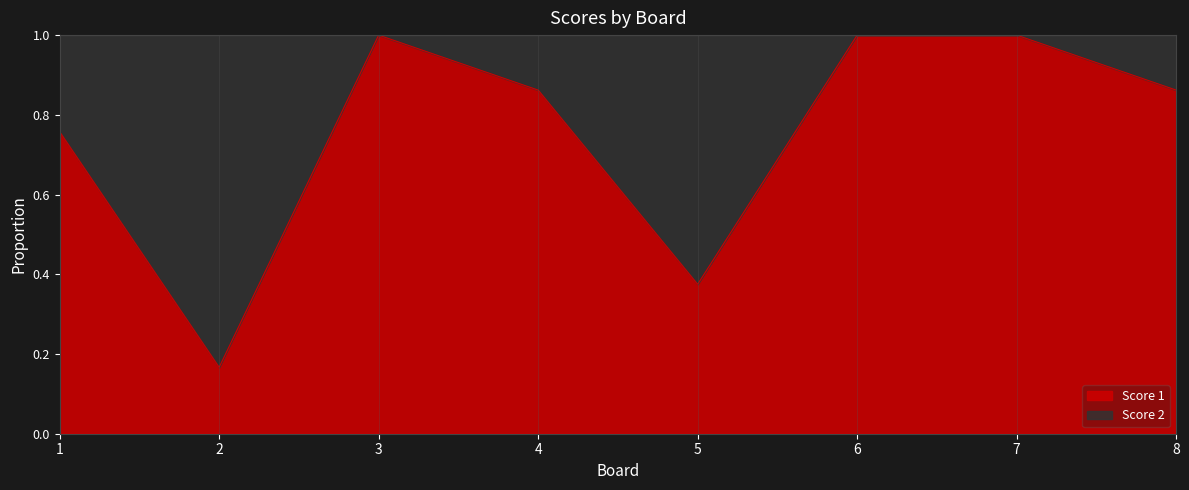

Rank the categories by value from highest to lowest.

3, 6, 7, 4, 8, 1, 5, 2